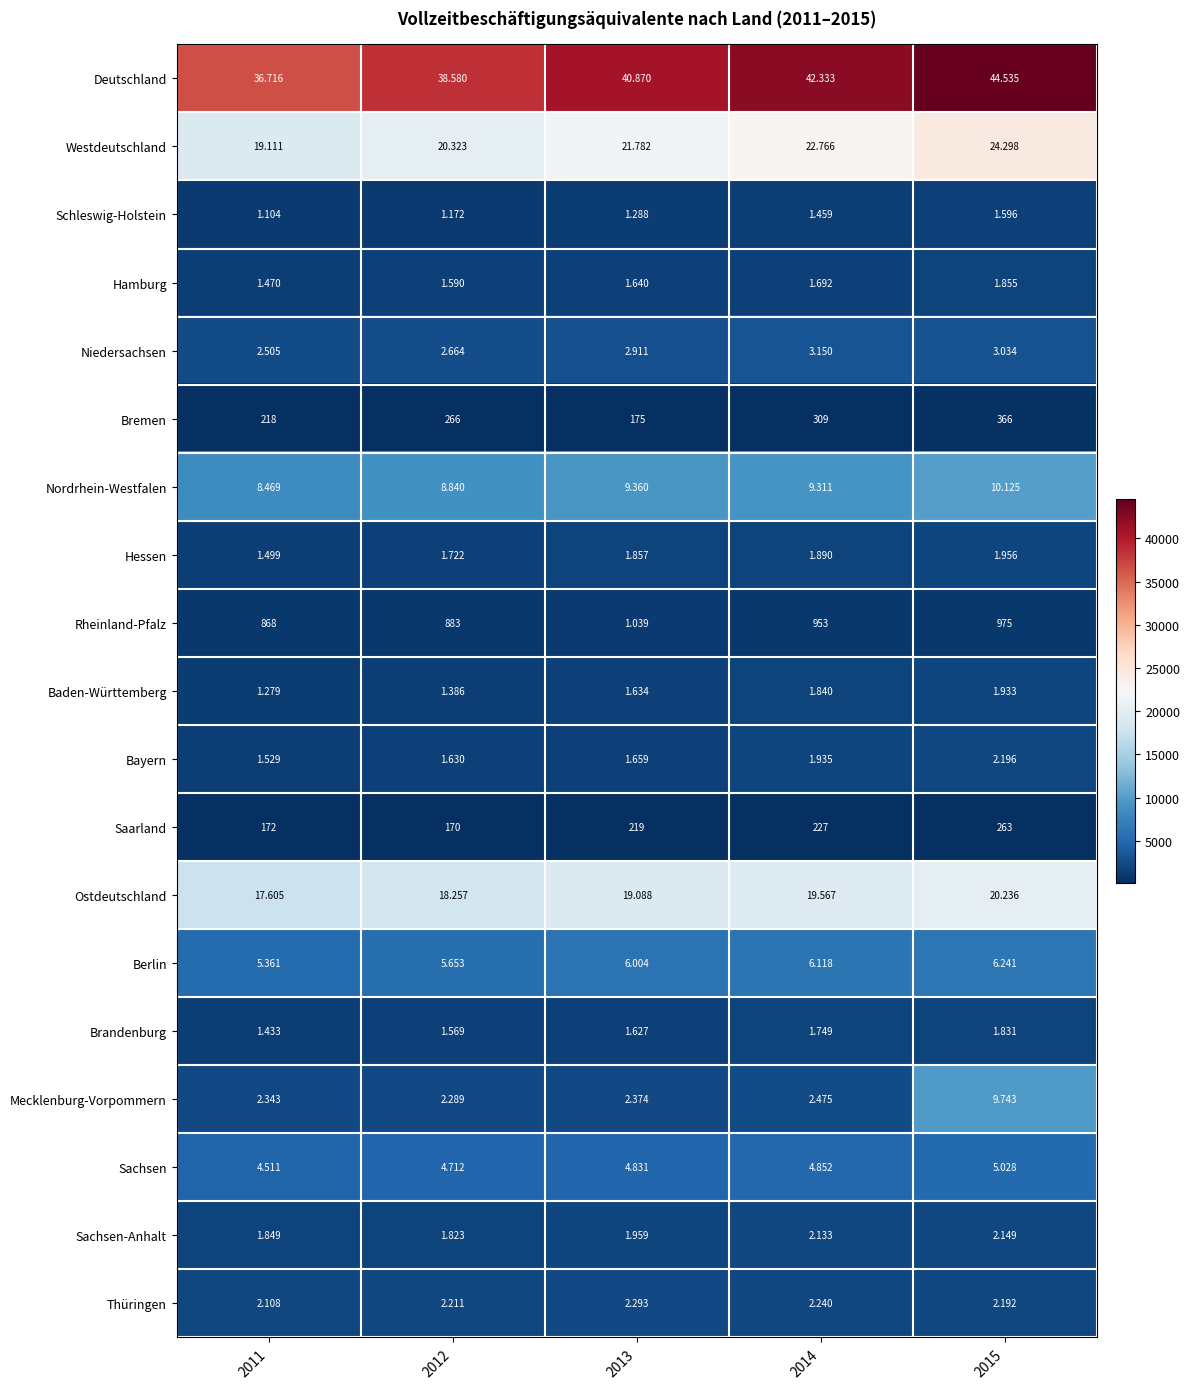

Which series has the widest spread of values?

Deutschland